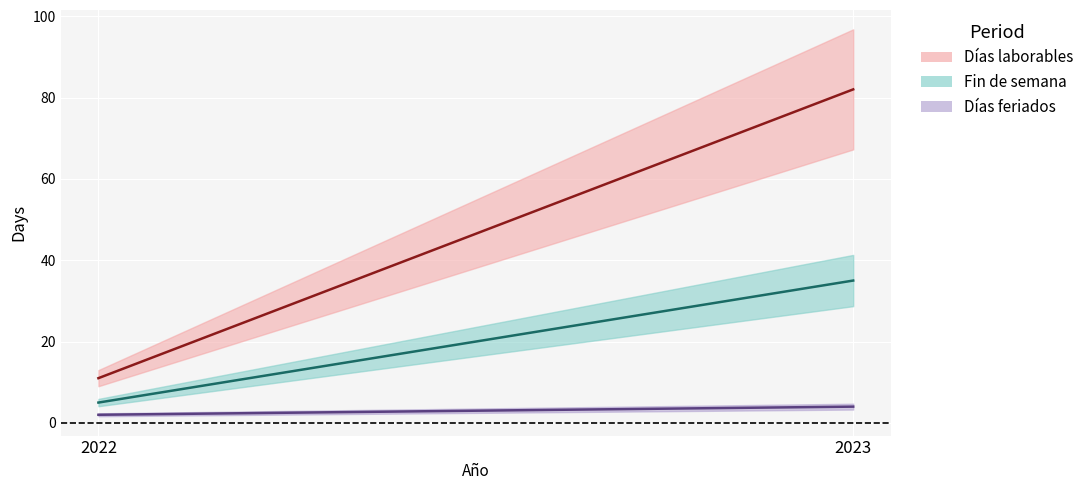

Reading right to left, extract all data points from this chart.

Días laborables: 82	11
Fin de semana: 35	5
Días feriados: 4	2